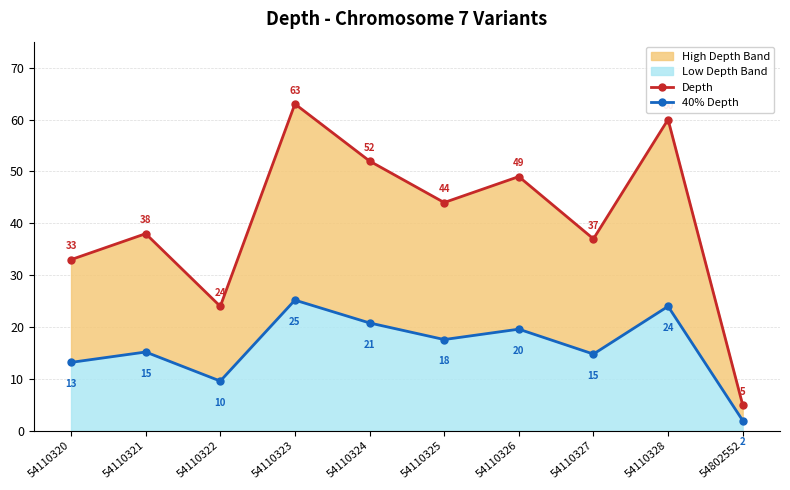

At which label does Depth first exceed 44?

54110323